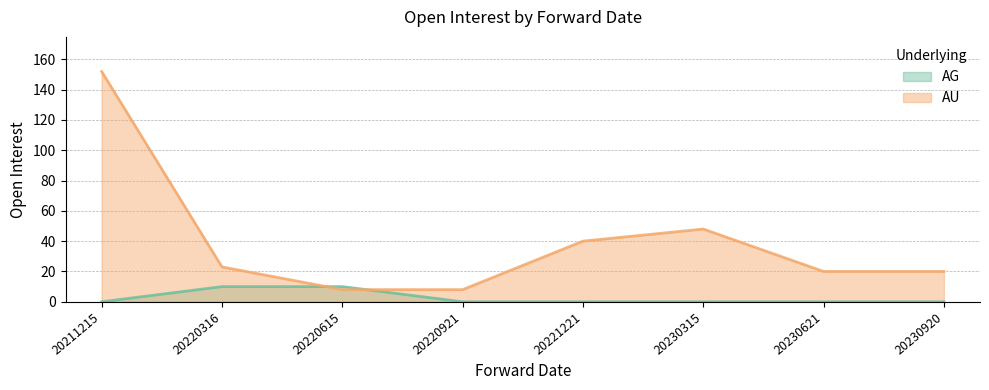

Which series has the largest total across all categories?

AU